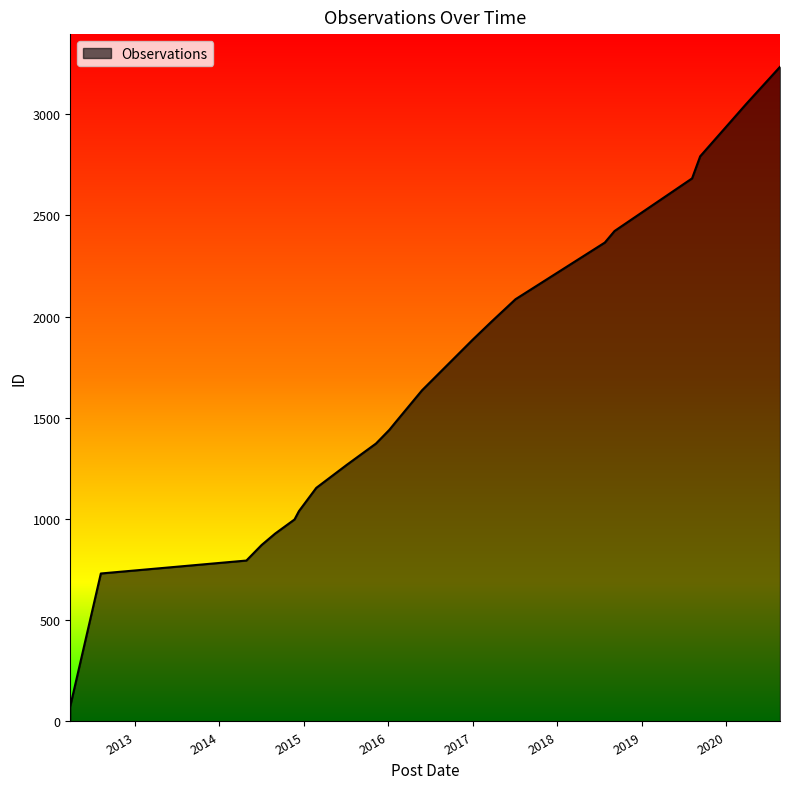

What is the minimum value shown in the chart?

76